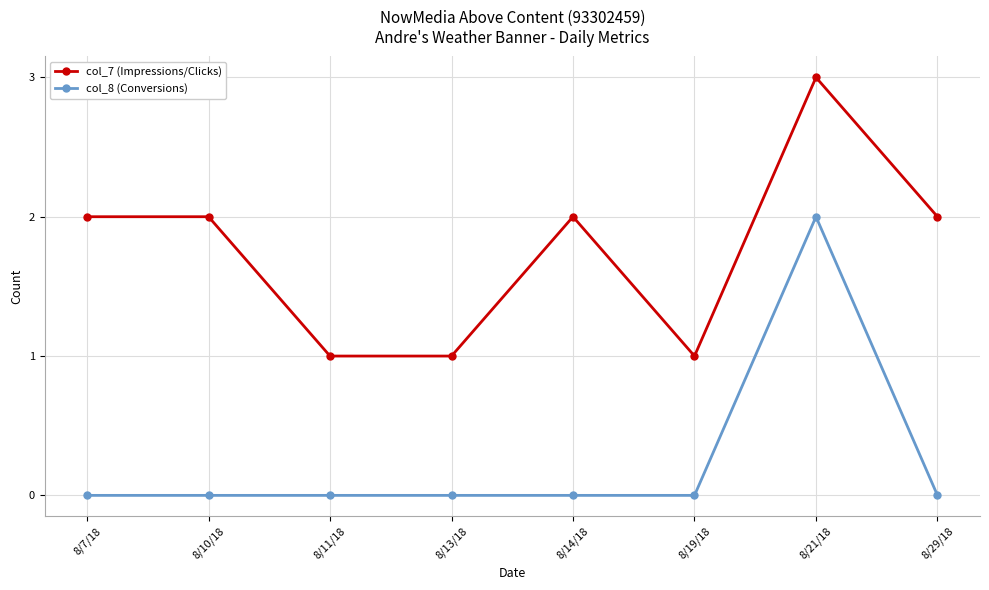

What is the difference between the col_7 (Impressions/Clicks) values at 8/7/18 and 8/21/18?

1